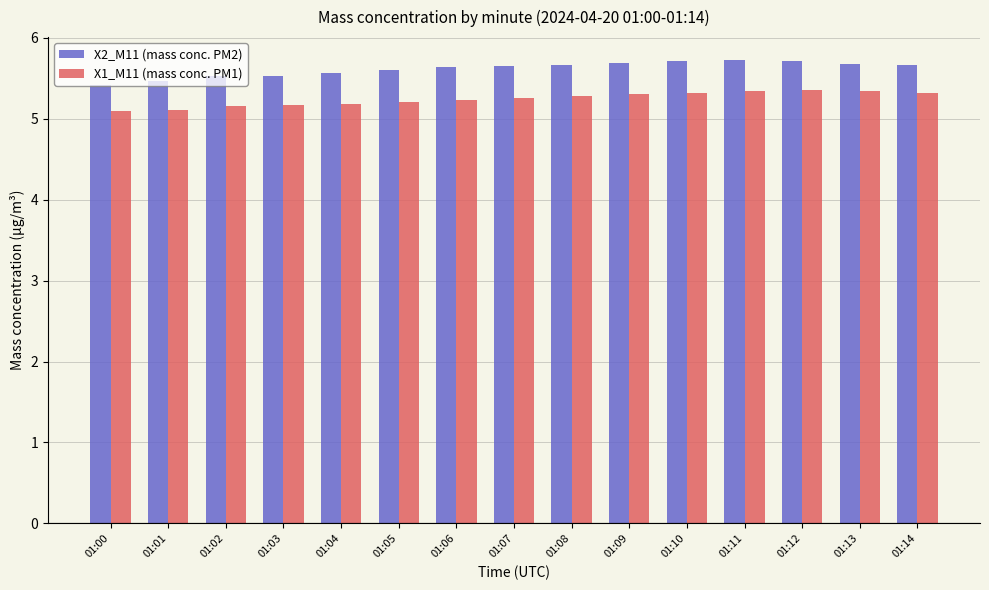

Does the chart contain stacked bars?

No